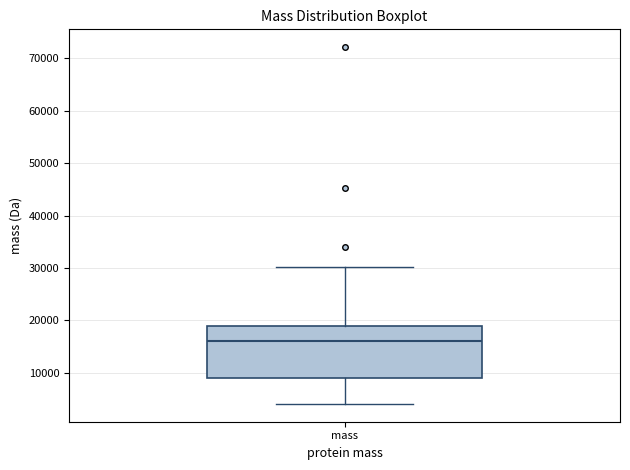

Where does the upper whisker of the box for mass end on the y-axis? The values are not printed on the chart, so give them approximately, as read against the axis.

30000